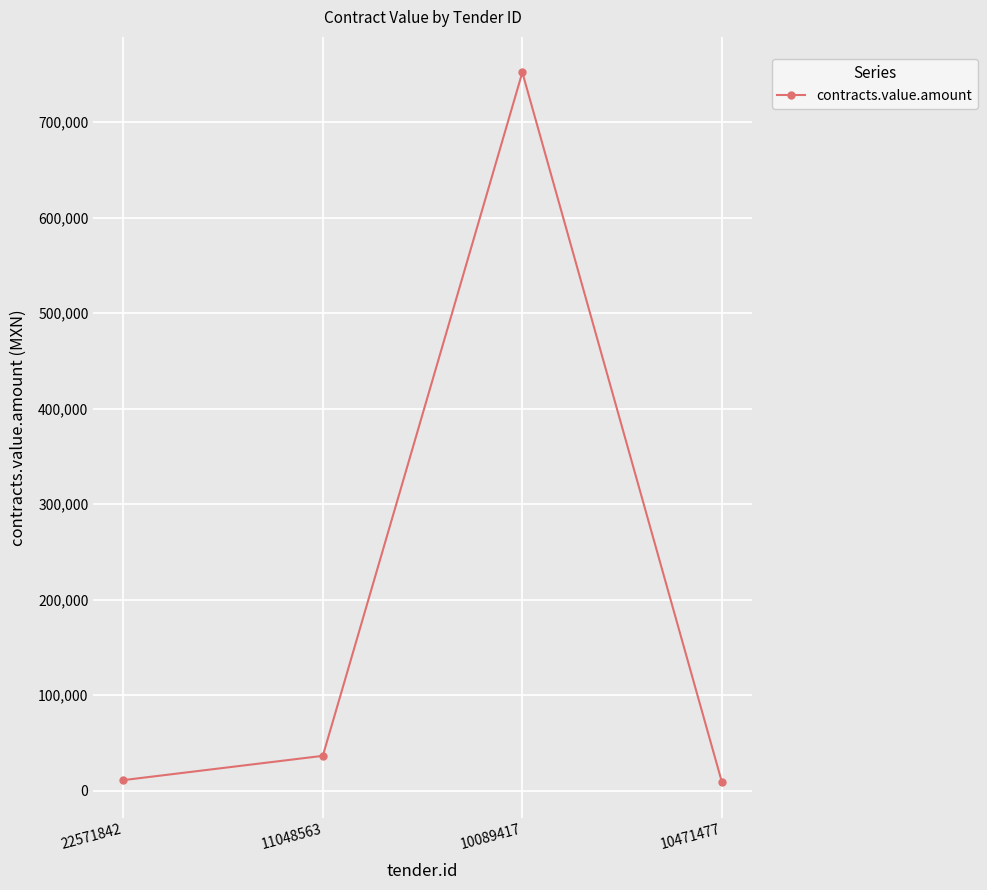

What is the sum of the values at 11048563 and 10471477?

45350.5